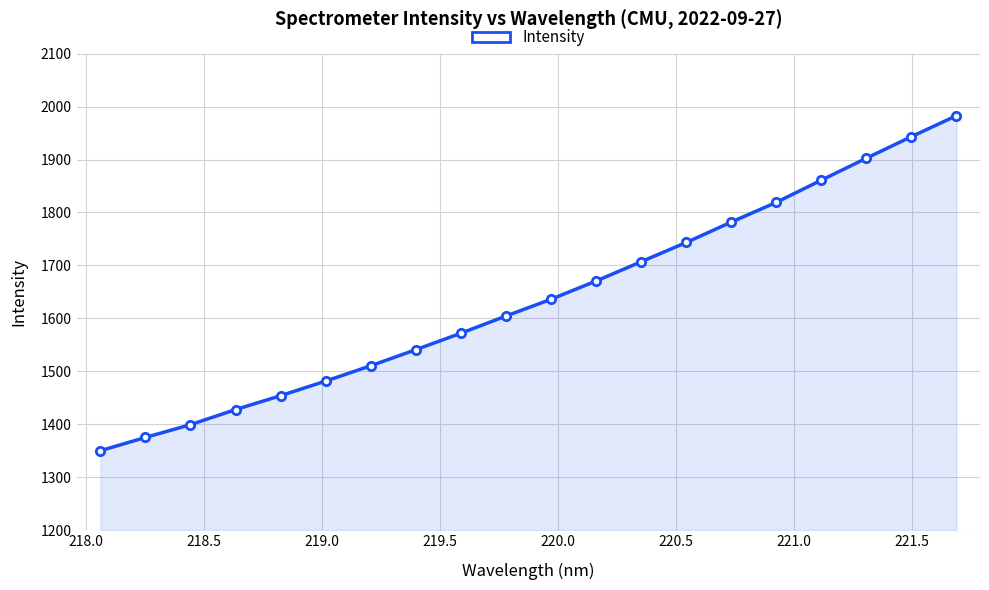

What is the value of the 5th point from the left?

1453.9